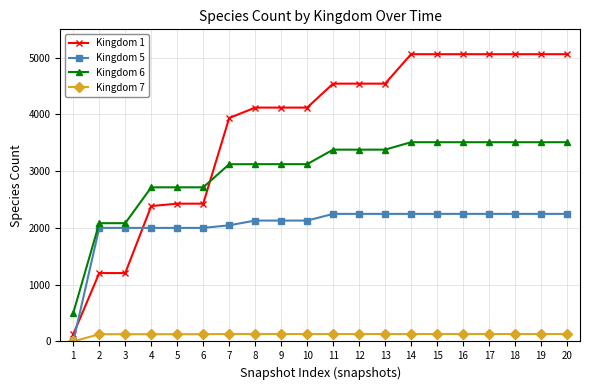

What is the value of the Kingdom 1 point at the 17th from the left?

5062